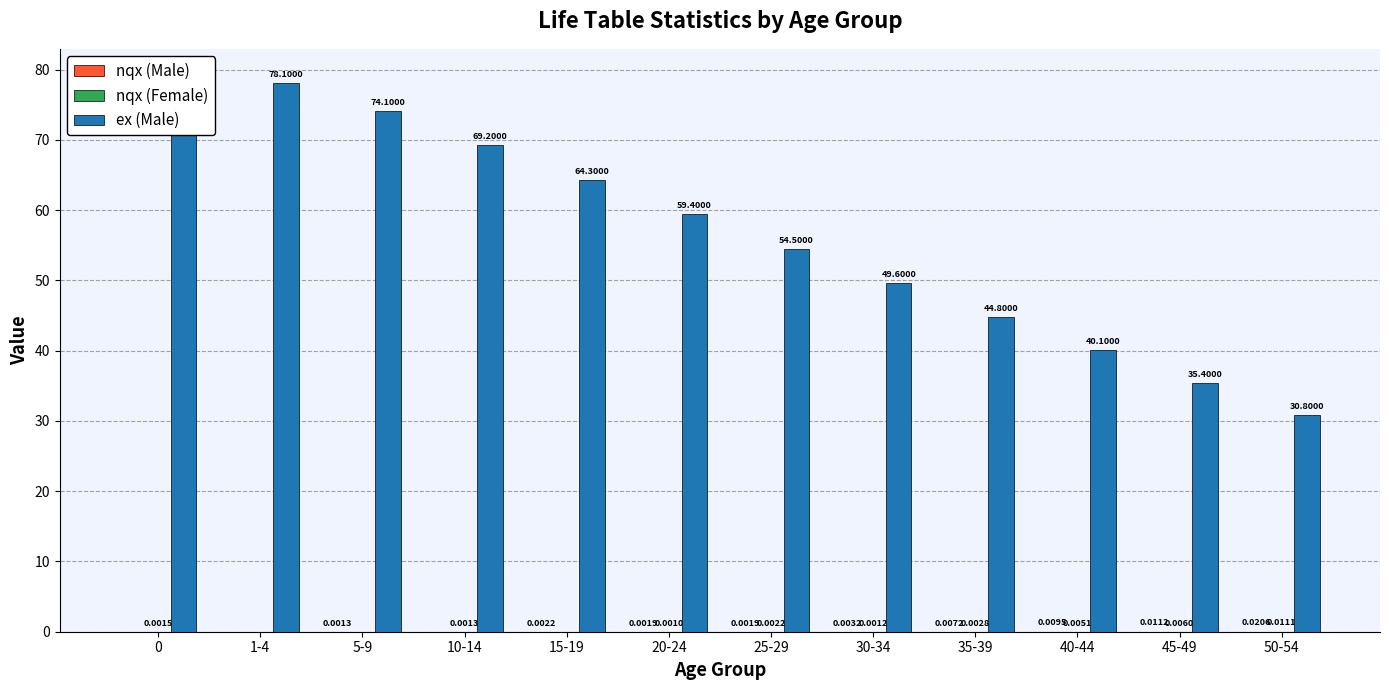

What is the spread (max minus min) of values at 25-29?

54.5